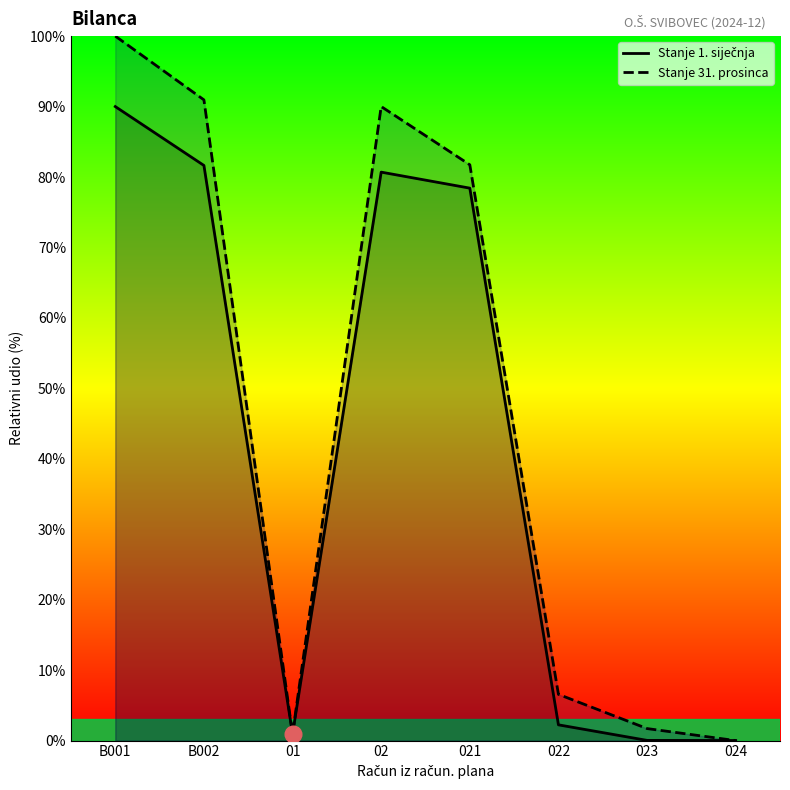

How many values in the Stanje 31. prosinca series are below 81?

4